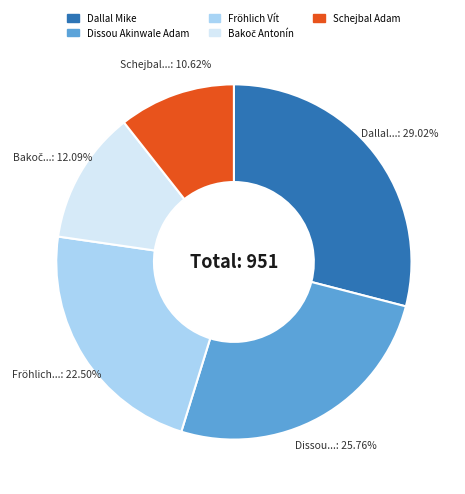

Which slice is the smallest?

Schejbal Adam